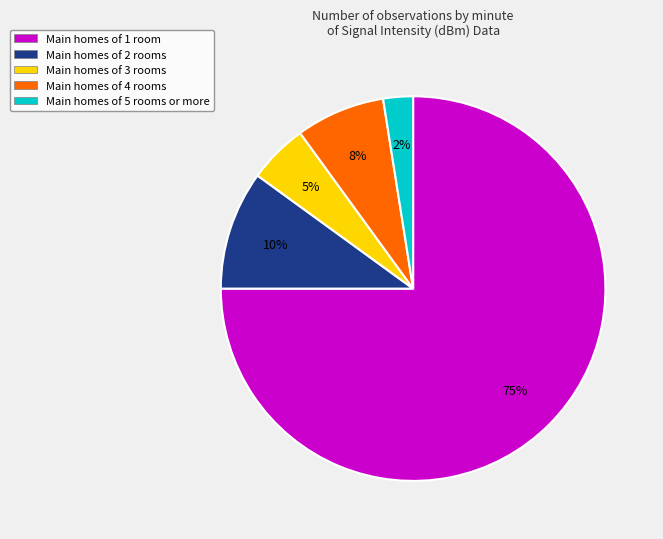

How many segments does this pie chart have?

5